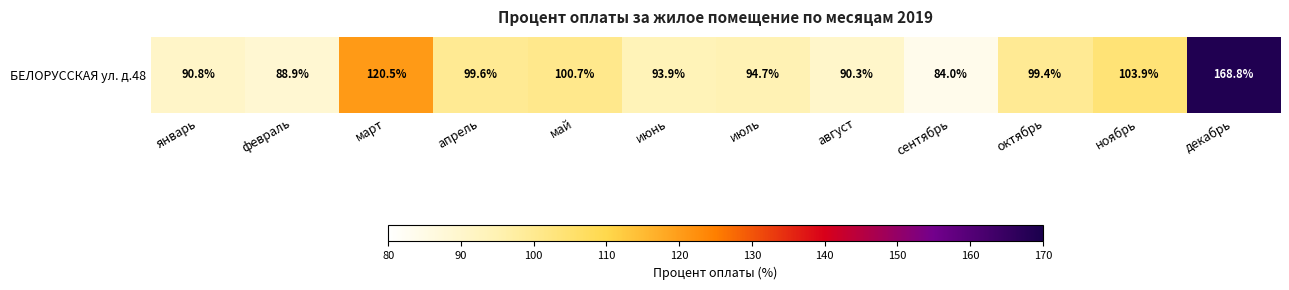

Which category has the highest value across all series?

декабрь